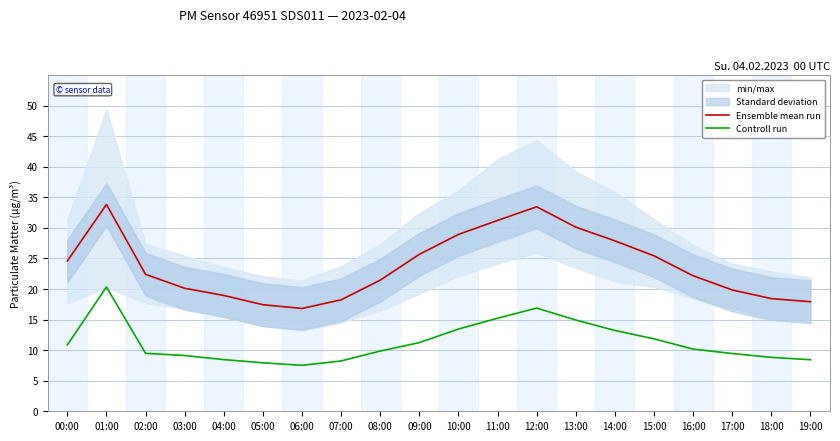

The Ensemble mean run series shows 30.1 at 13:00. True or false?

True